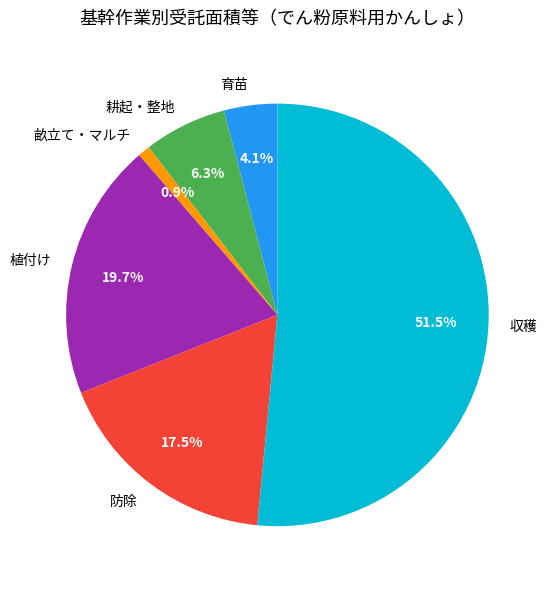

Which category has the smallest portion of the pie?

畝立て・マルチ